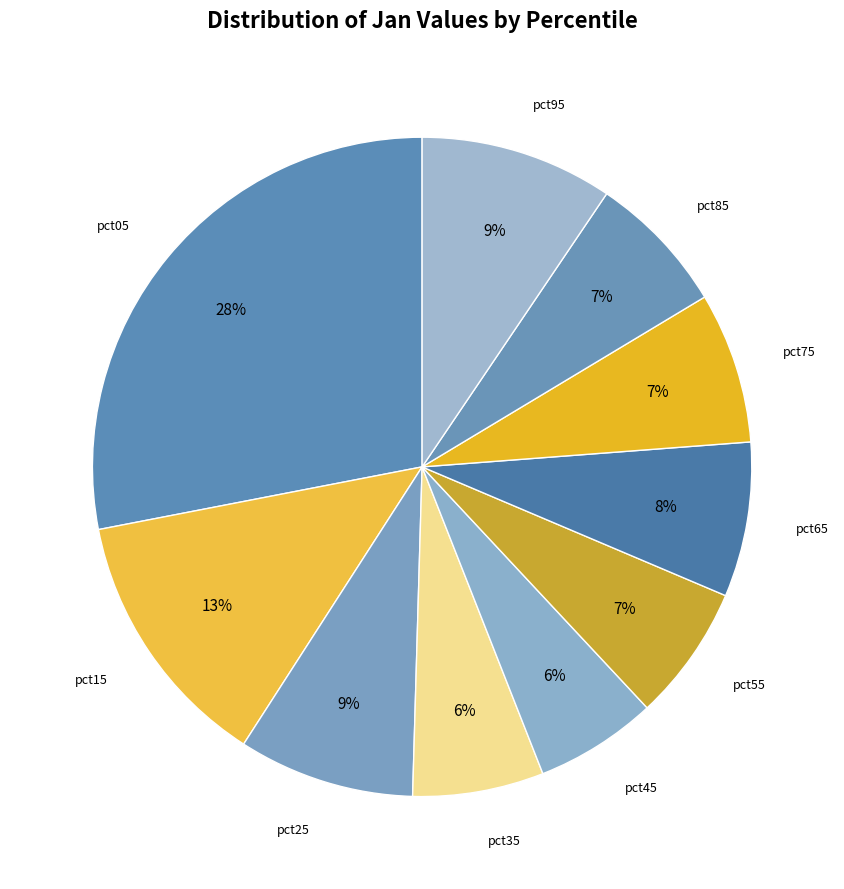

What is the ratio of the value at pct15 to the value at pct95?

1.4